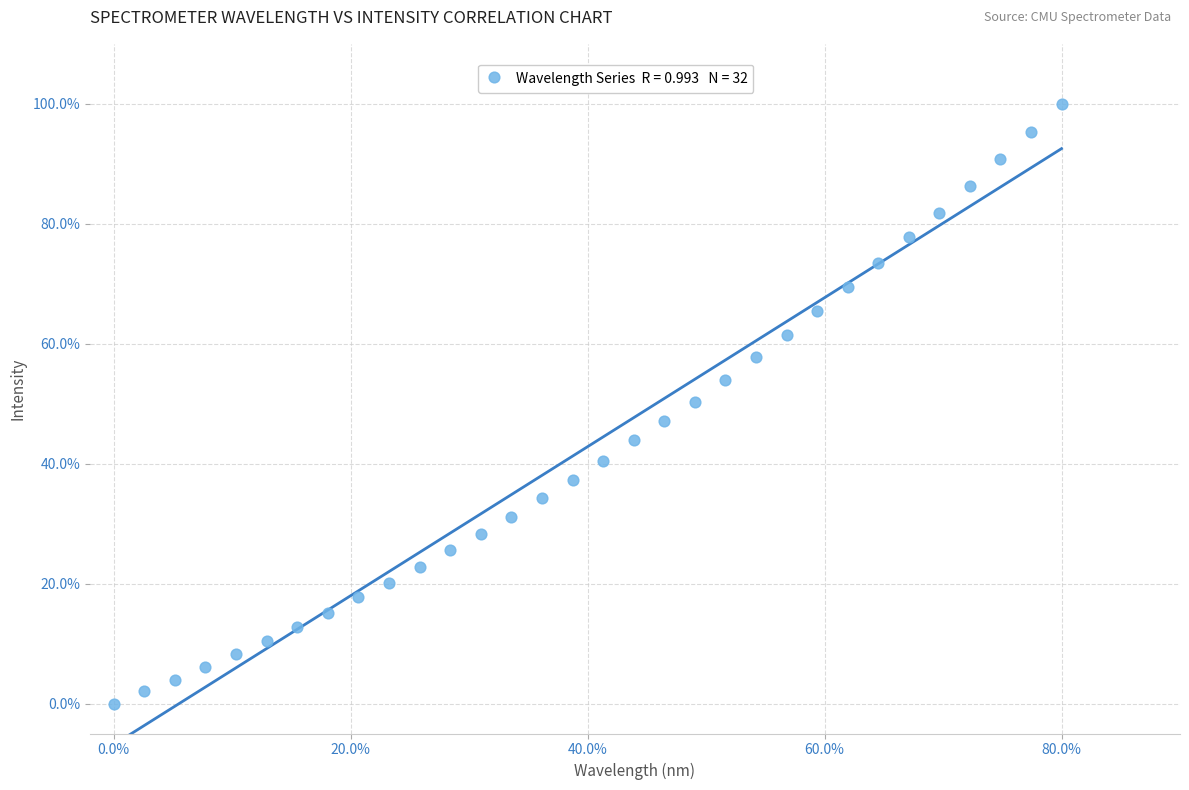

What is the range of X values (max minus min)?

80.0